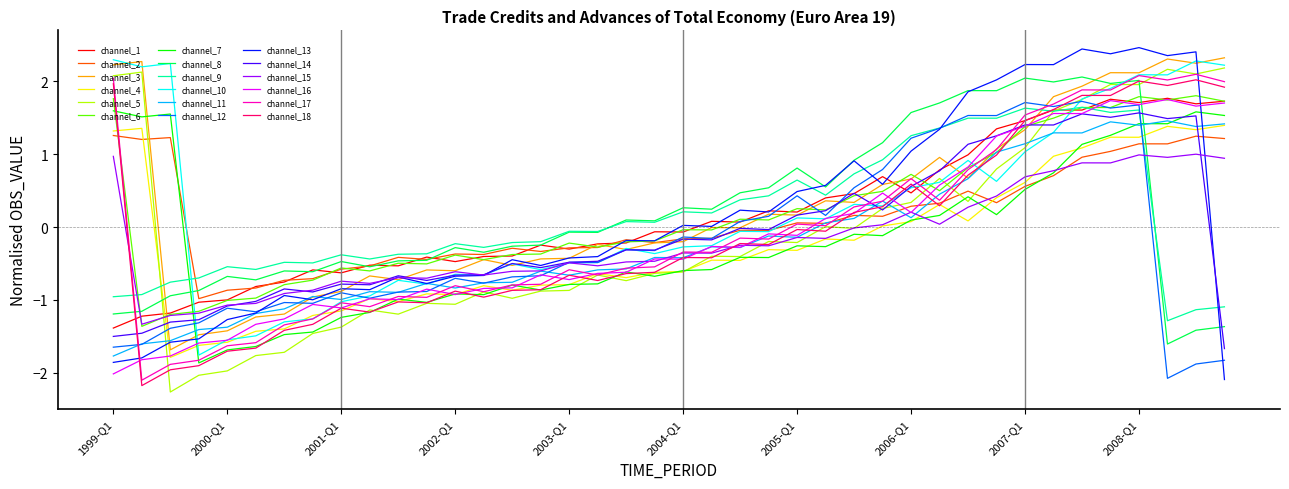

What is the minimum value shown in the chart?

-2.3